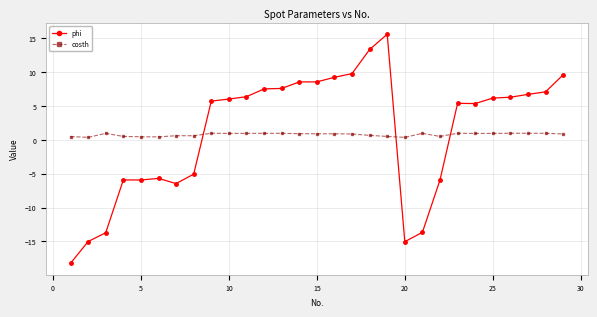

How many categories are shown in the chart?

29